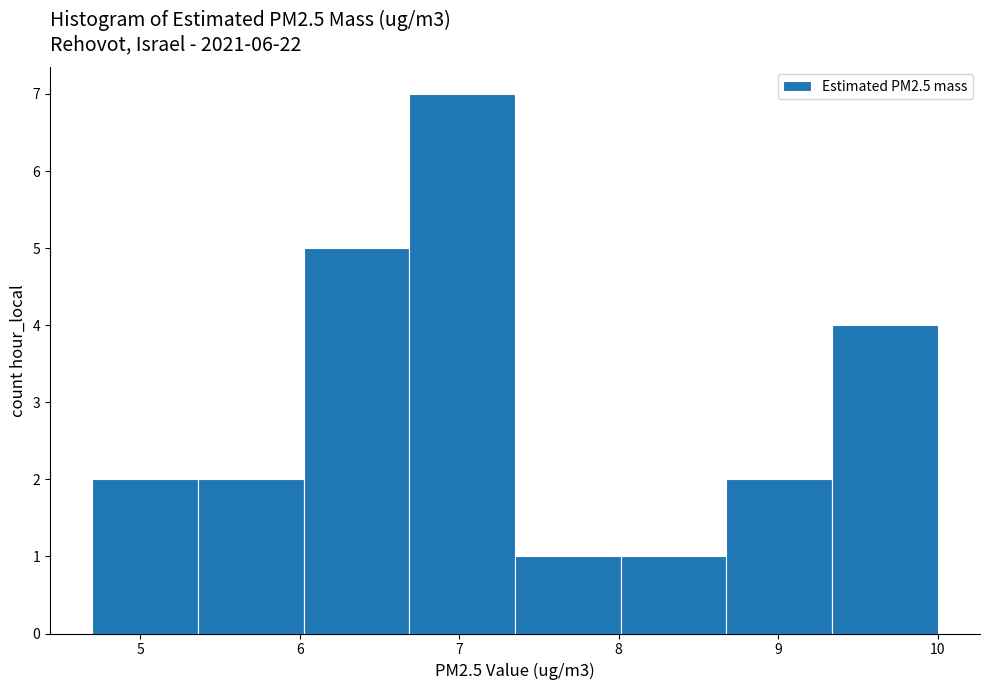

Reading left to right, transcribe this chart: for each bar, give the range it covers on the x-axis and its height. Neither the bar edges nor the heights are printed on the chart, so give them approximately, as read against the axes.

4.7 to 5.4: 2
5.4 to 6.0: 2
6.0 to 6.7: 5
6.7 to 7.4: 7
7.4 to 8.0: 1
8.0 to 8.7: 1
8.7 to 9.3: 2
9.3 to 10.0: 4